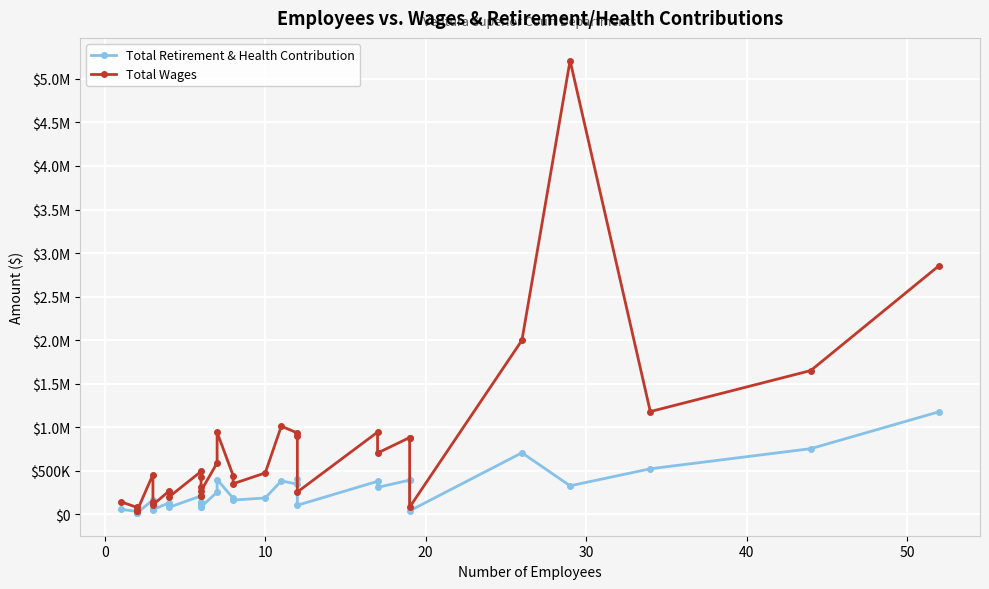

What are all the series names shown in the legend?

Total Retirement & Health Contribution, Total Wages